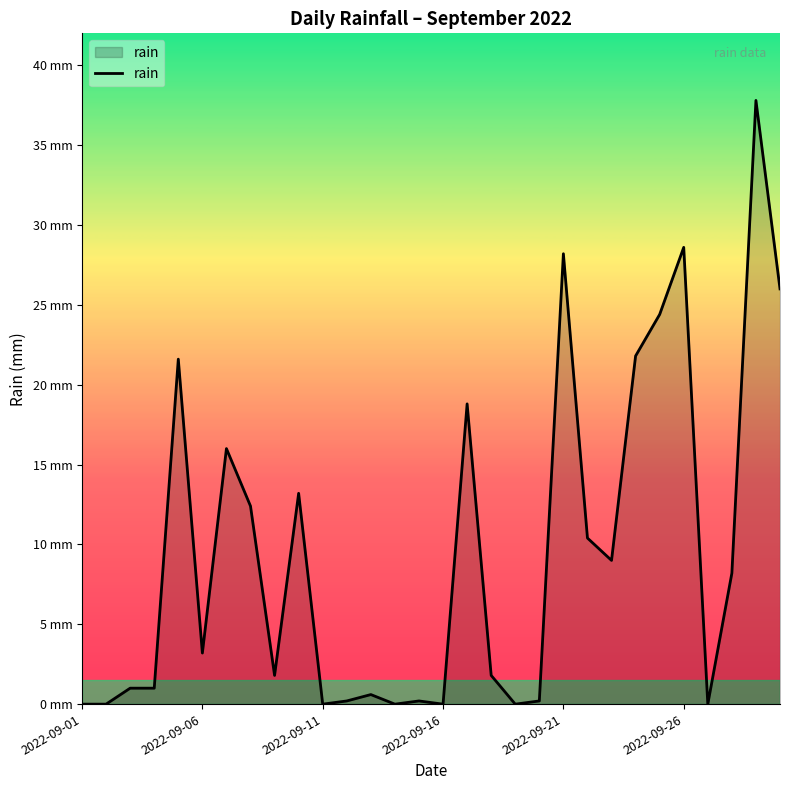

Does the chart display data point markers on the line(s)?

No